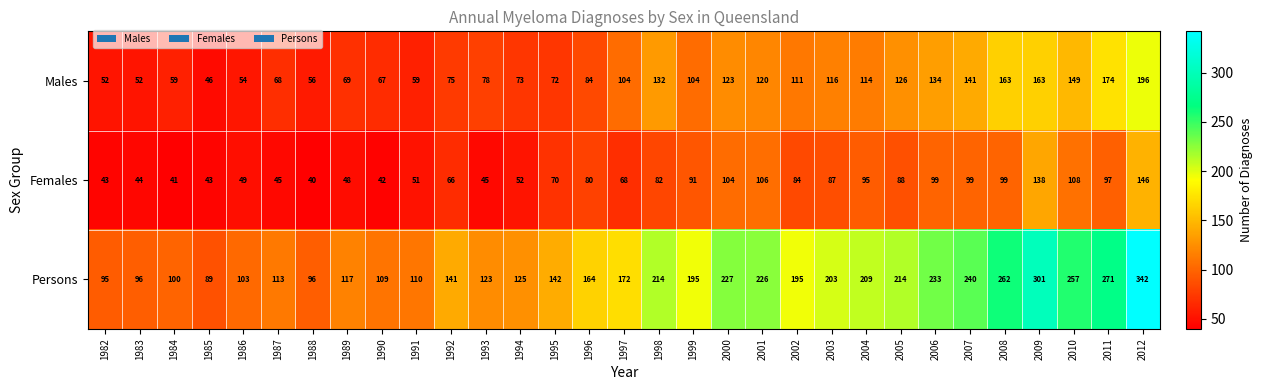

At which label is Males closest to 121?

2001